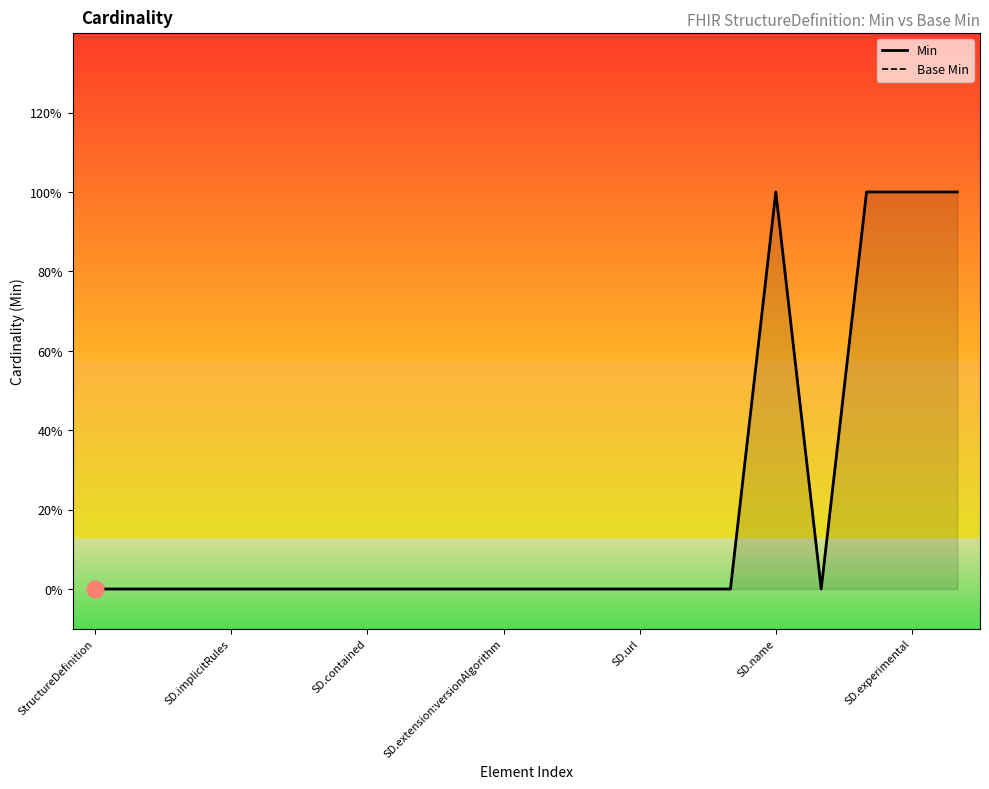

What is the label of the 2nd point from the left?

SD.implicitRules